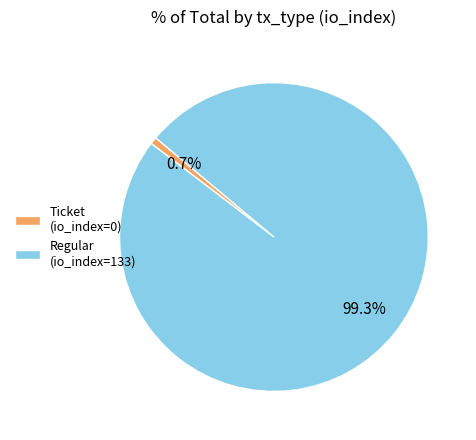

To the nearest percent, what is the difference between the Ticket (io_index=0) and Regular (io_index=133) slice percentages?

99%